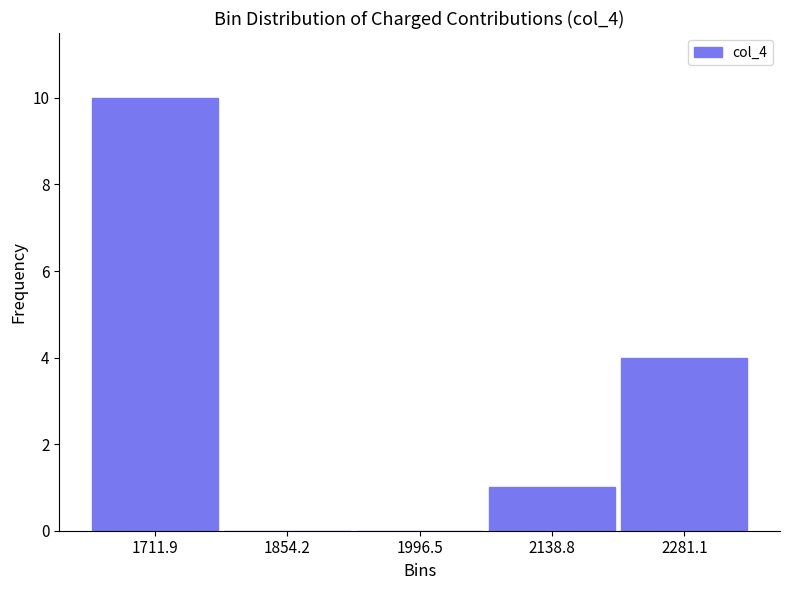

Reading left to right, list every bar in this chart as the range it spans on the x-axis followed by its height. Neither the bar edges nor the heights are printed on the chart, so give them approximately, as read against the axes.

1640 to 1780: 10
1780 to 1920: 0
1920 to 2060: 0
2060 to 2200: 1
2200 to 2360: 4